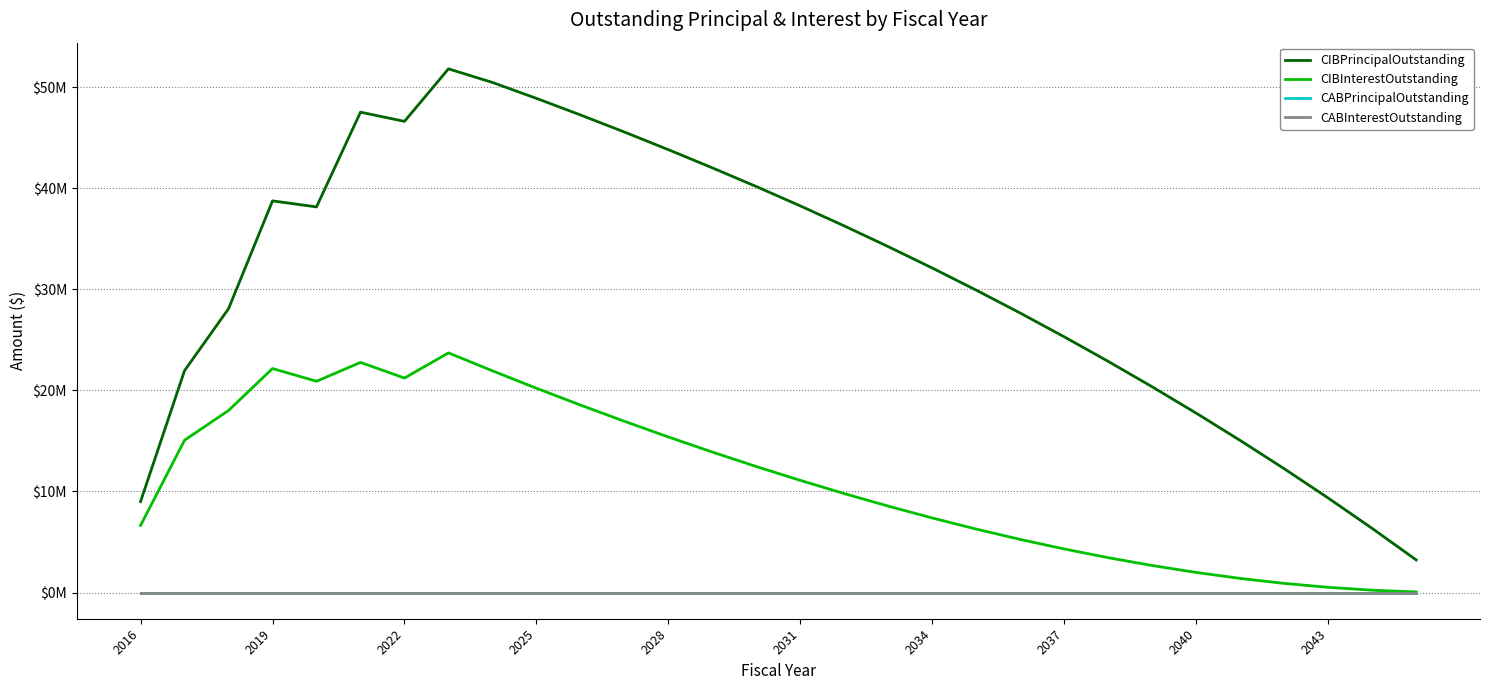

Rank the series by their maximum value, from lowest to highest.

CABPrincipalOutstanding, CABInterestOutstanding, CIBInterestOutstanding, CIBPrincipalOutstanding